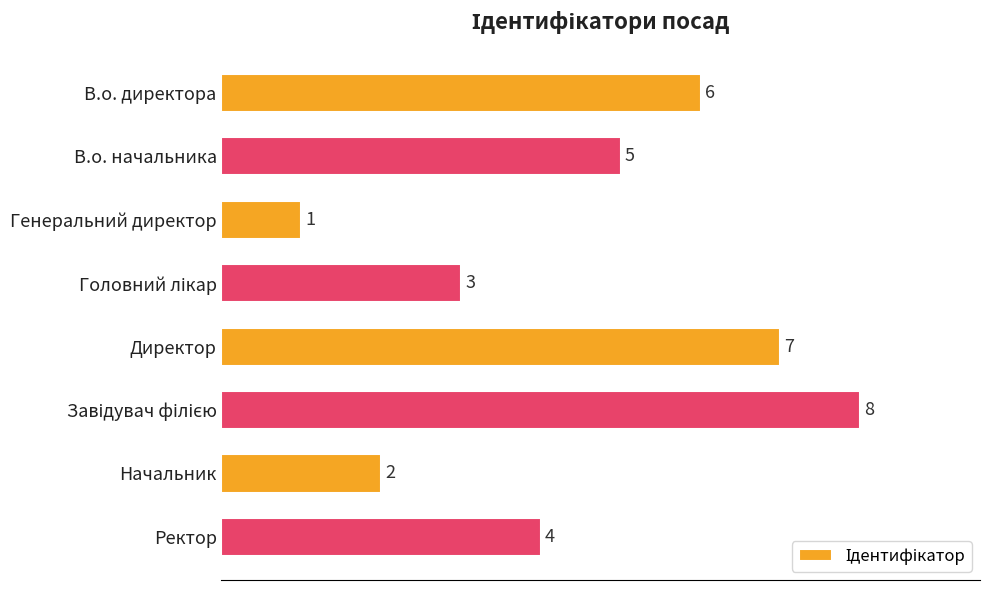

What is the difference between the maximum and minimum values?

7